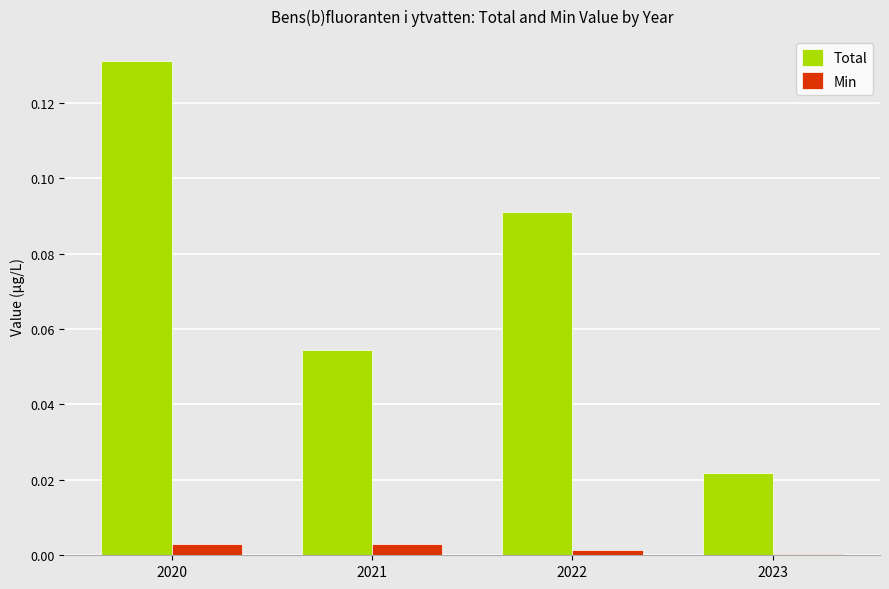

The value of Total at 2023 is 0.0. True or false?

True